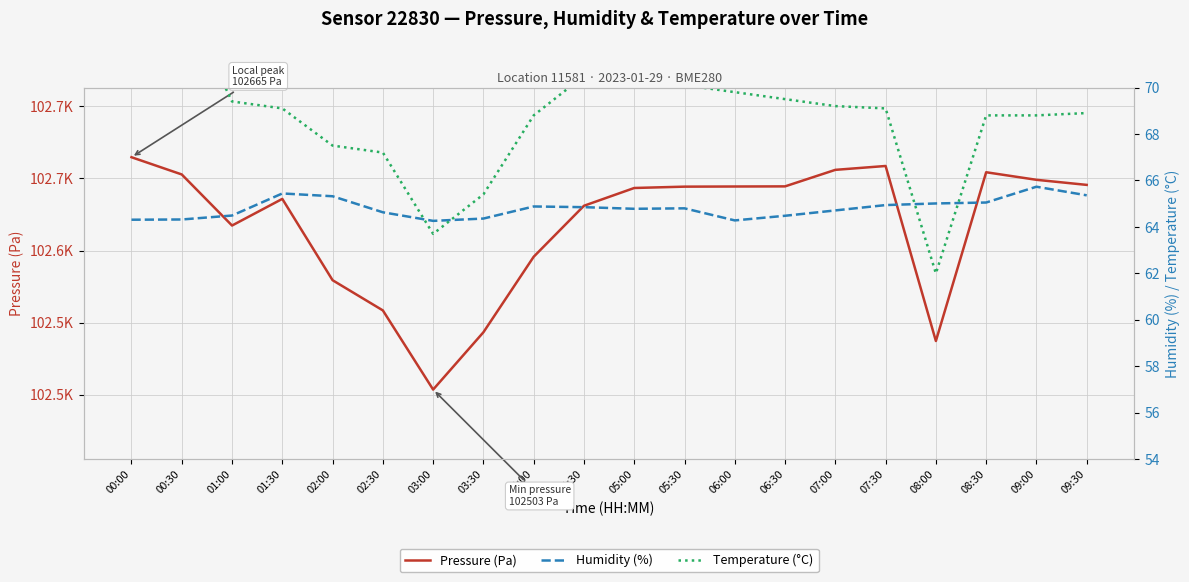

Which category has the highest value in the humidity (%) series?

09:00